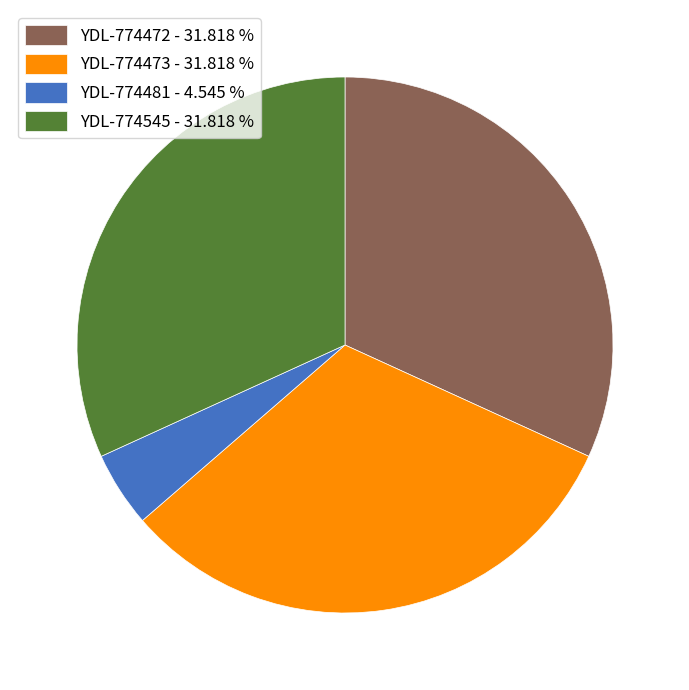

Combined, do YDL-774545 - 31.818 % and YDL-774481 - 4.545 % account for over 50%?

No